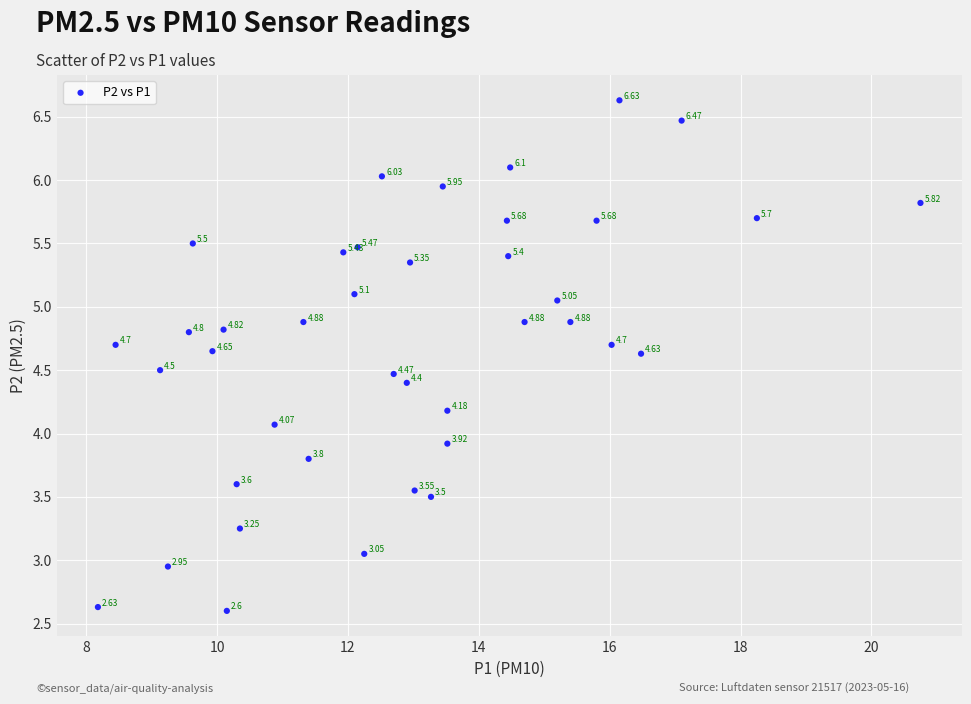

What is the range of Y values (max minus min)?

4.0